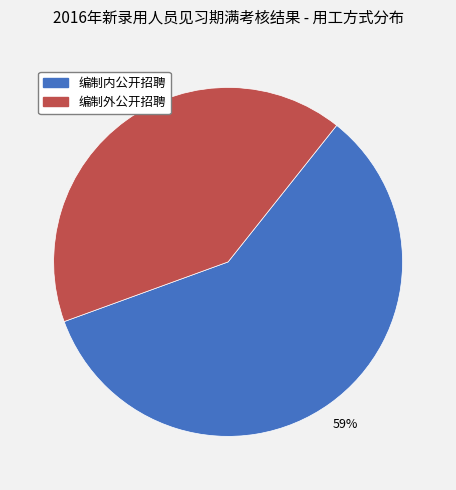

Rank the categories by value from highest to lowest.

编制内公开招聘, 编制外公开招聘